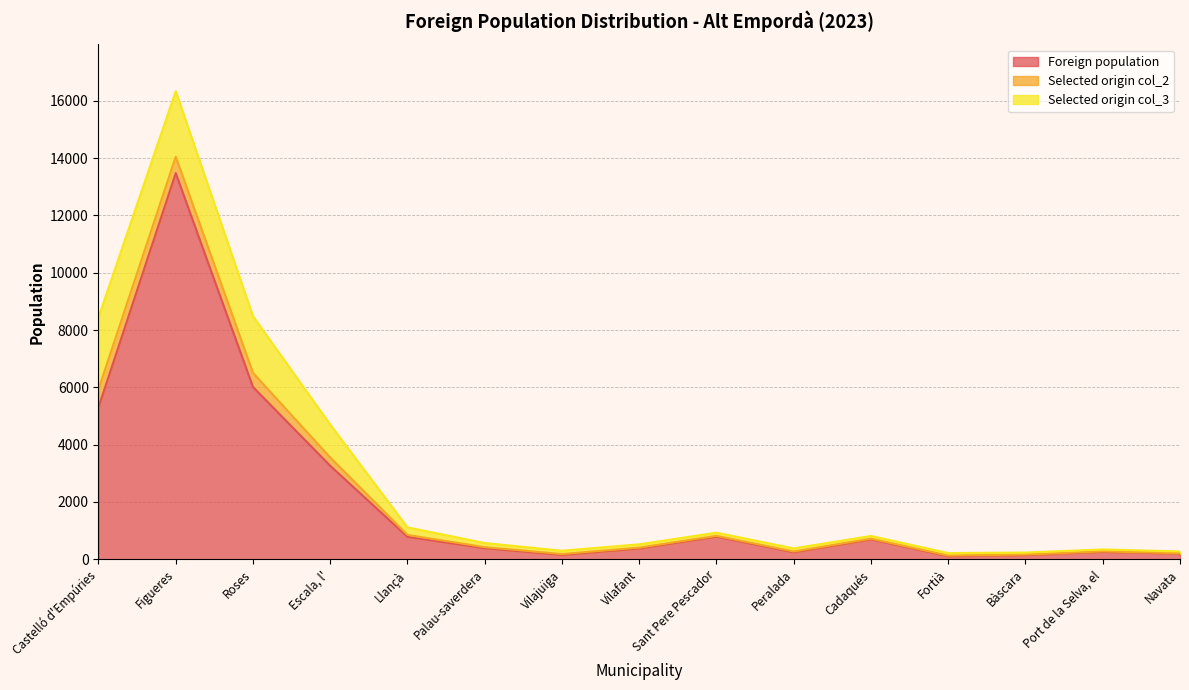

At Fortià, list the series in order from largest to smallest.

Foreign population, Selected origin col_3, Selected origin col_2